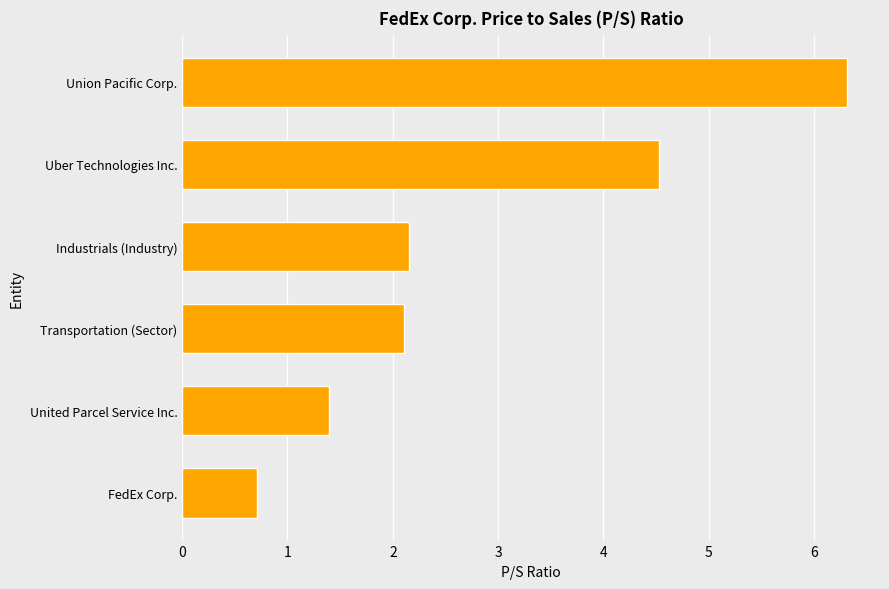

The chart shows a value of 1.4 at United Parcel Service Inc.. True or false?

True